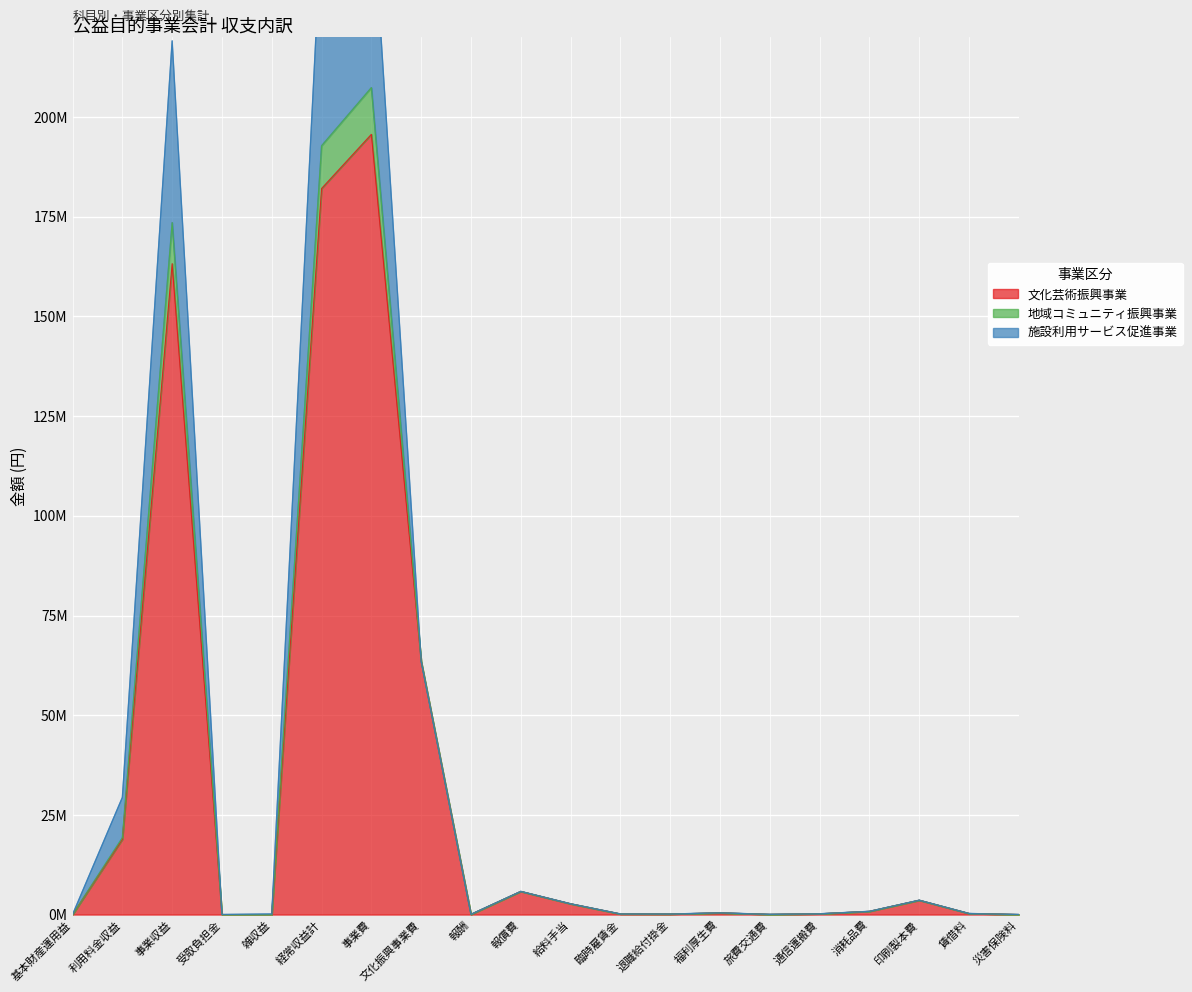

At which category does 地域コミュニティ振興事業 reach its first local peak?

事業収益